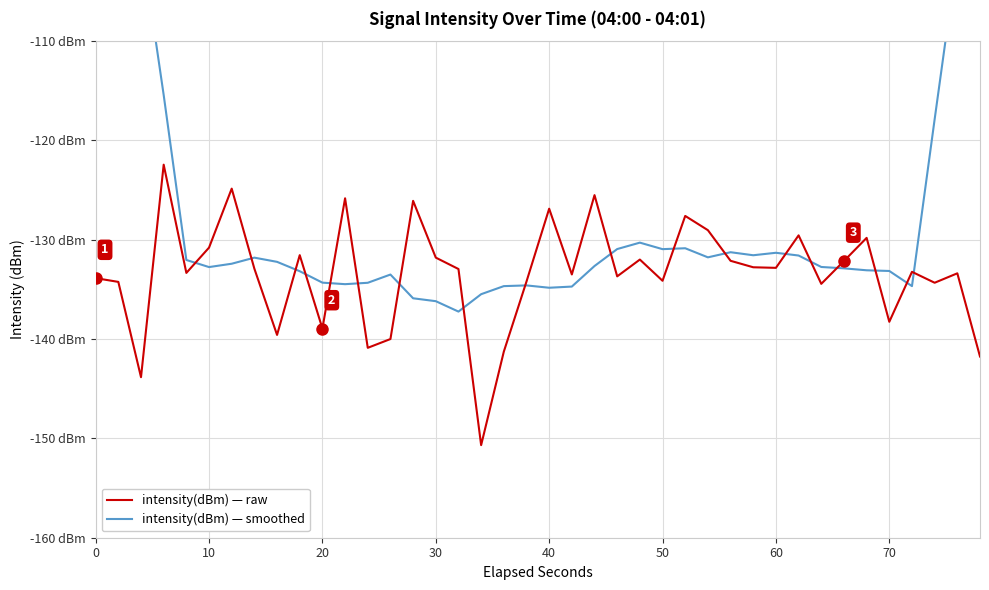

What is the value of the intensity(dBm) — smoothed point at the 17th from the left?

-137.2